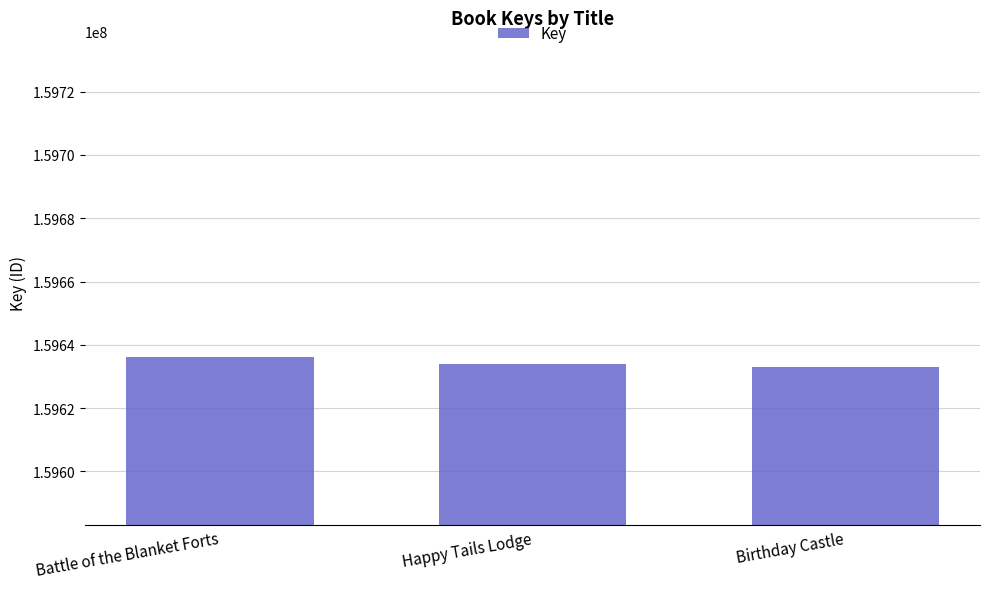

Does the chart contain any negative values?

No